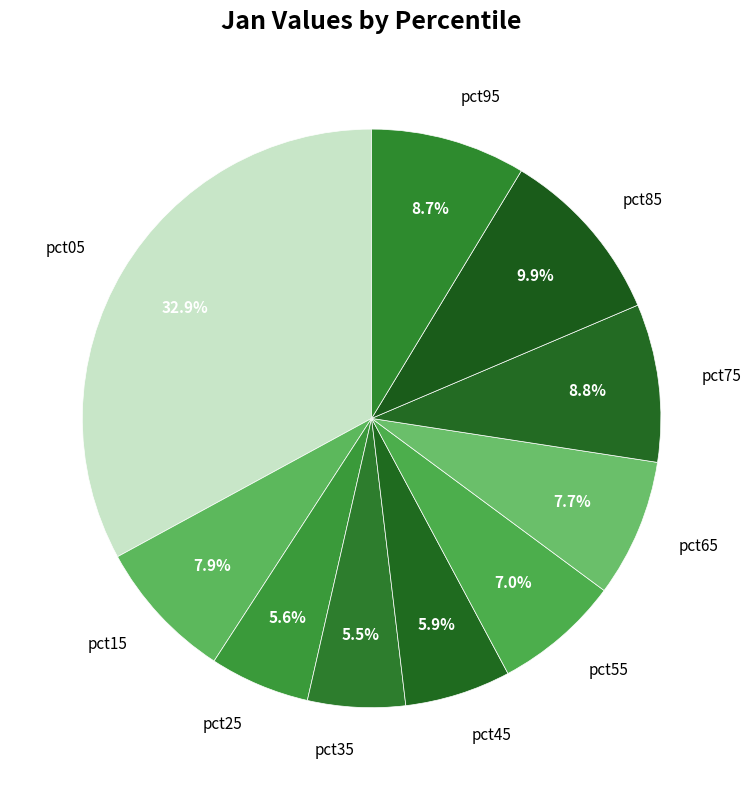

What is the largest slice in the pie chart?

pct05